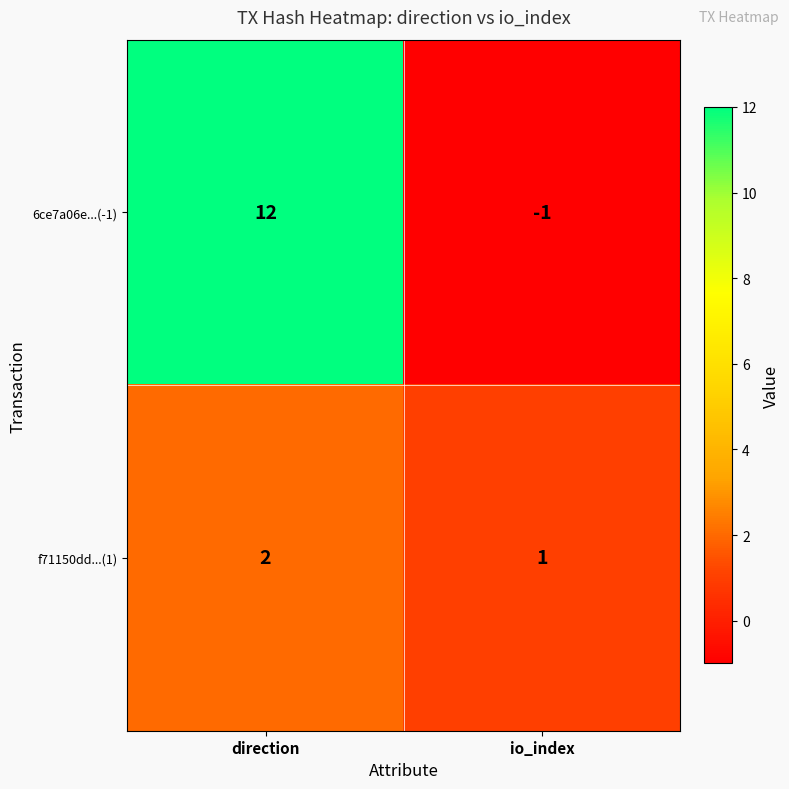

Which series has the largest total across all categories?

6ce7a06e...(-1)